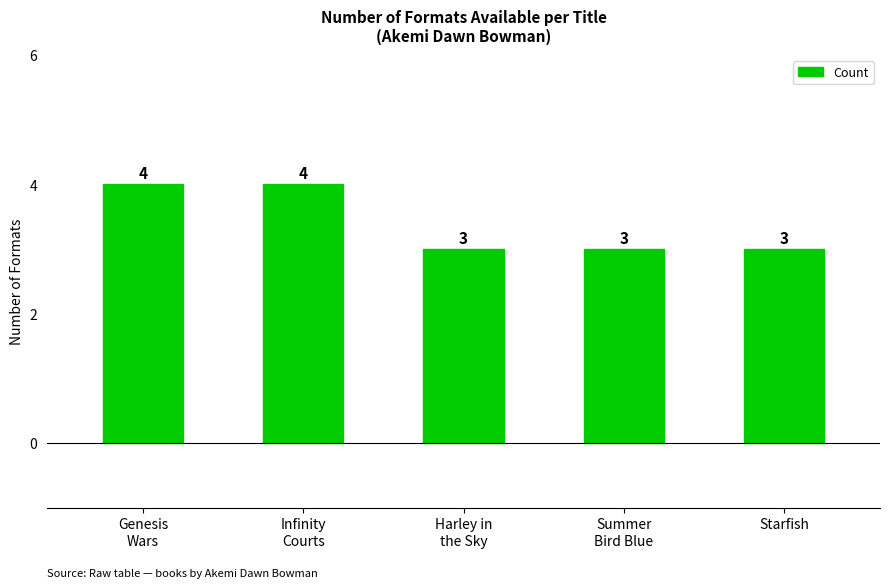

Is it true that the value at Summer
Bird Blue is 5?

False